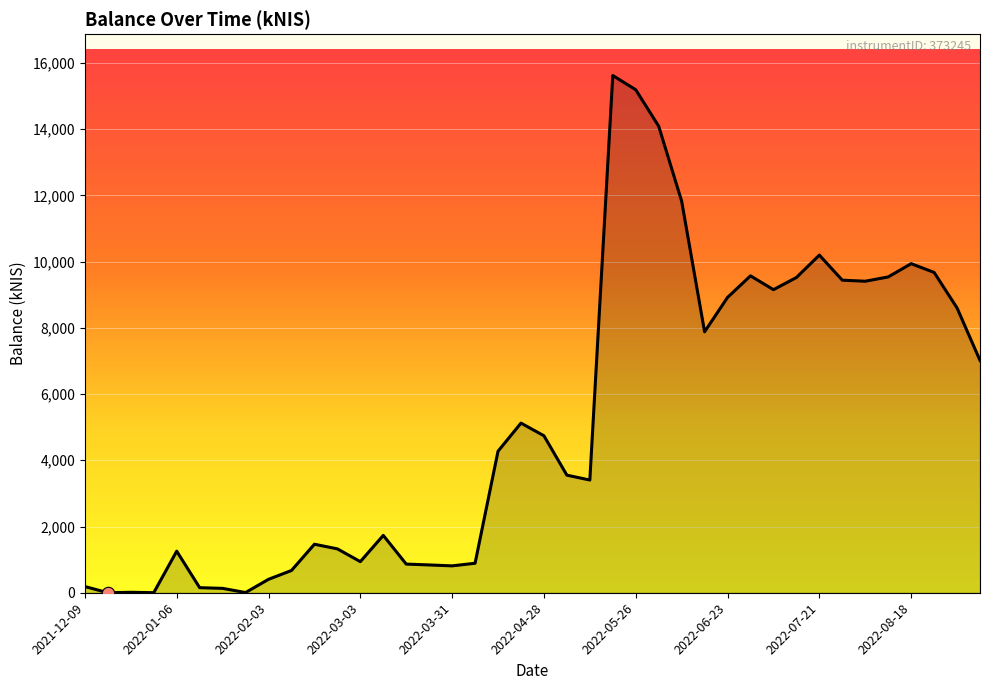

What is the greatest value displayed?

15616.0